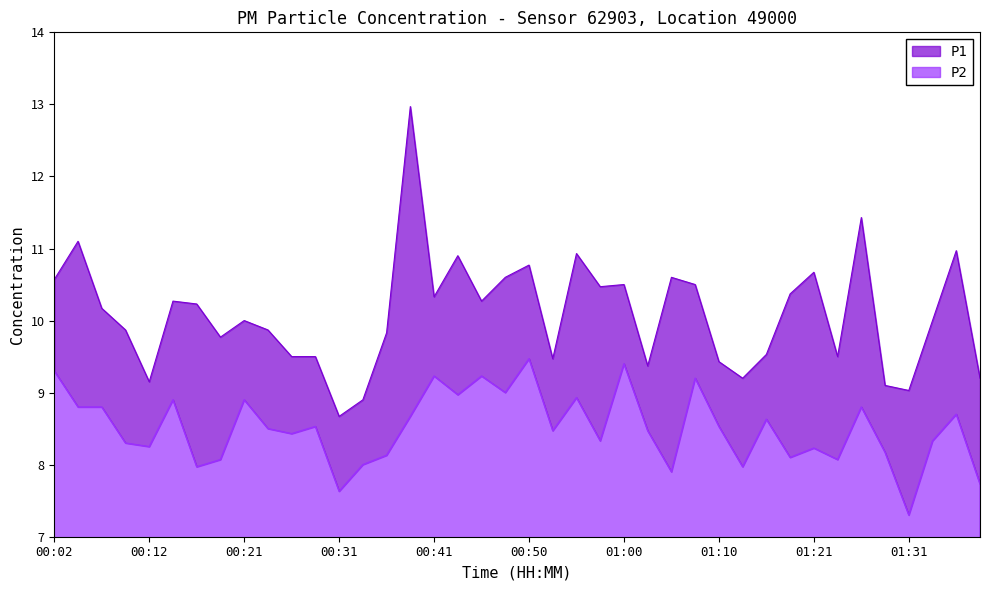

Which category has the lowest value in the P2 series?

01:31